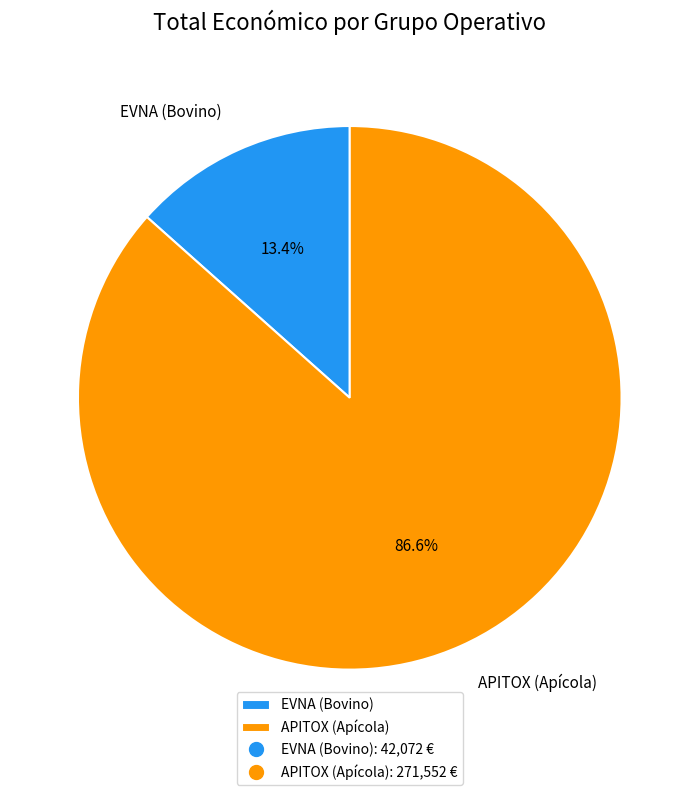

To the nearest percent, what is the difference between the largest and smallest slice percentages?

73%